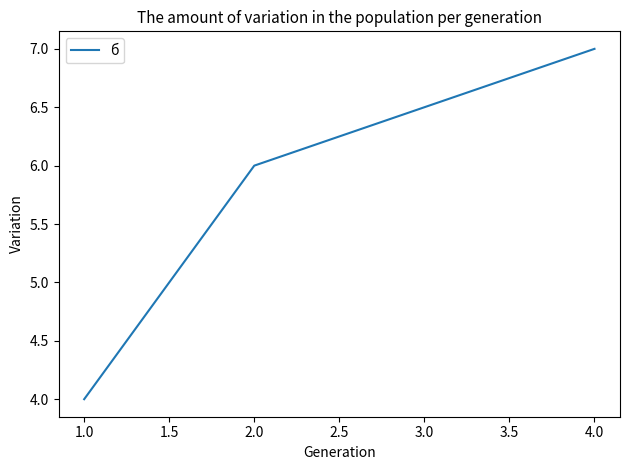

How many series are shown in this chart?

1